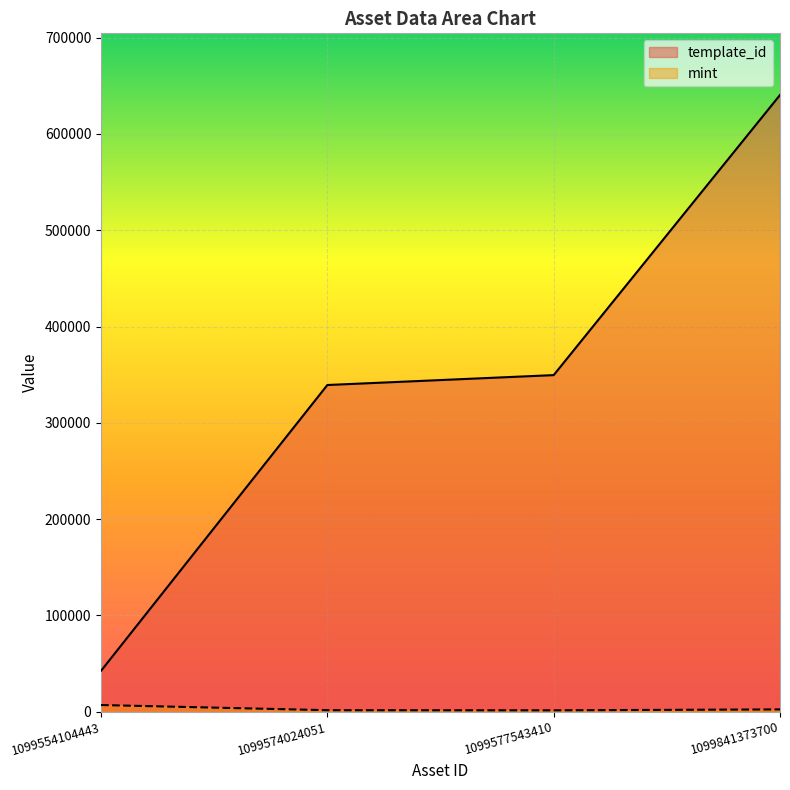

At which label is mint closest to 4149?

1099841373700